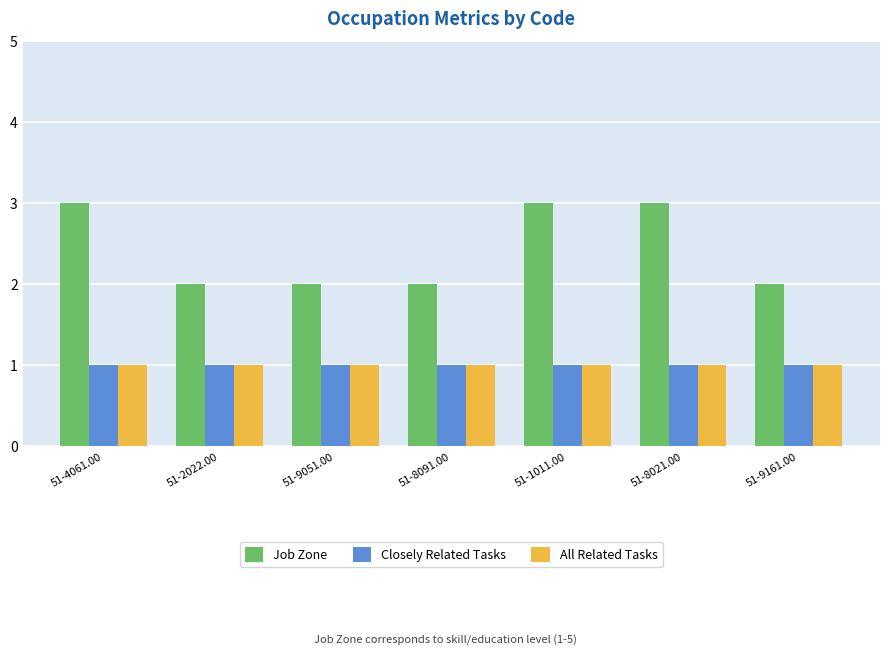

What is the label of the 5th bar from the left?

51-1011.00